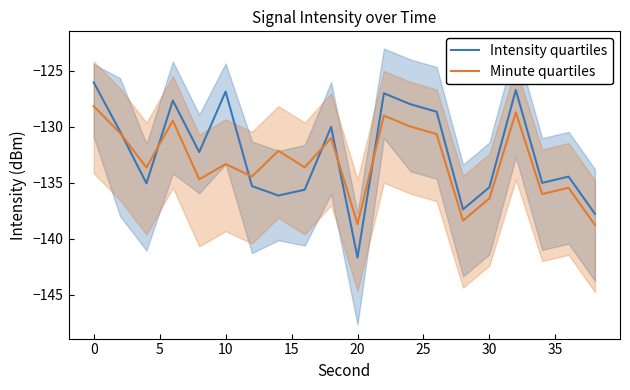

The Intensity quartiles series shows -204.1 at 30. True or false?

False